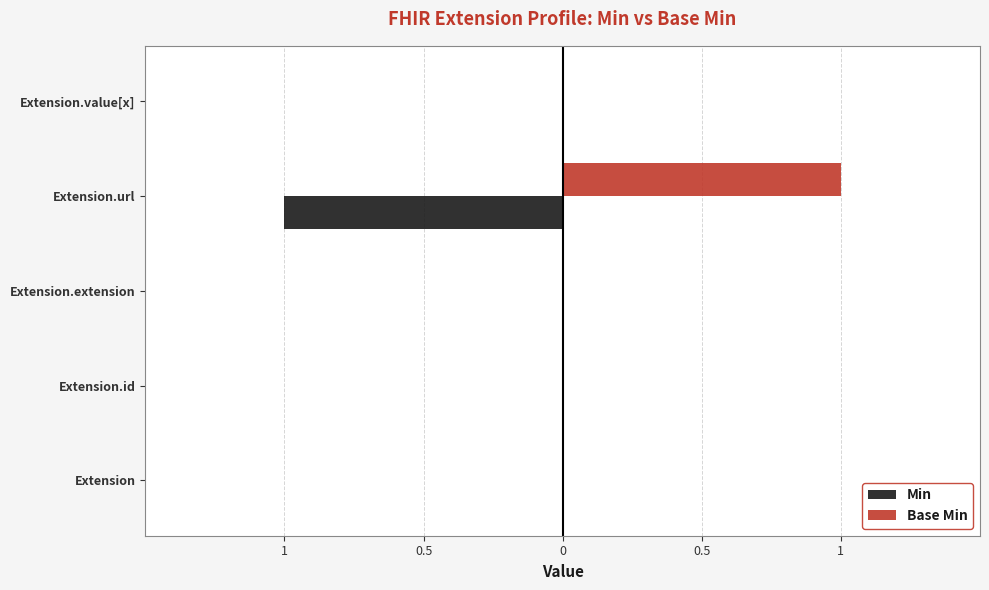

Reading left to right, what are all the values shown in this chart?

Min: 0	0	0	-1	0
Base Min: 0	0	0	1	0